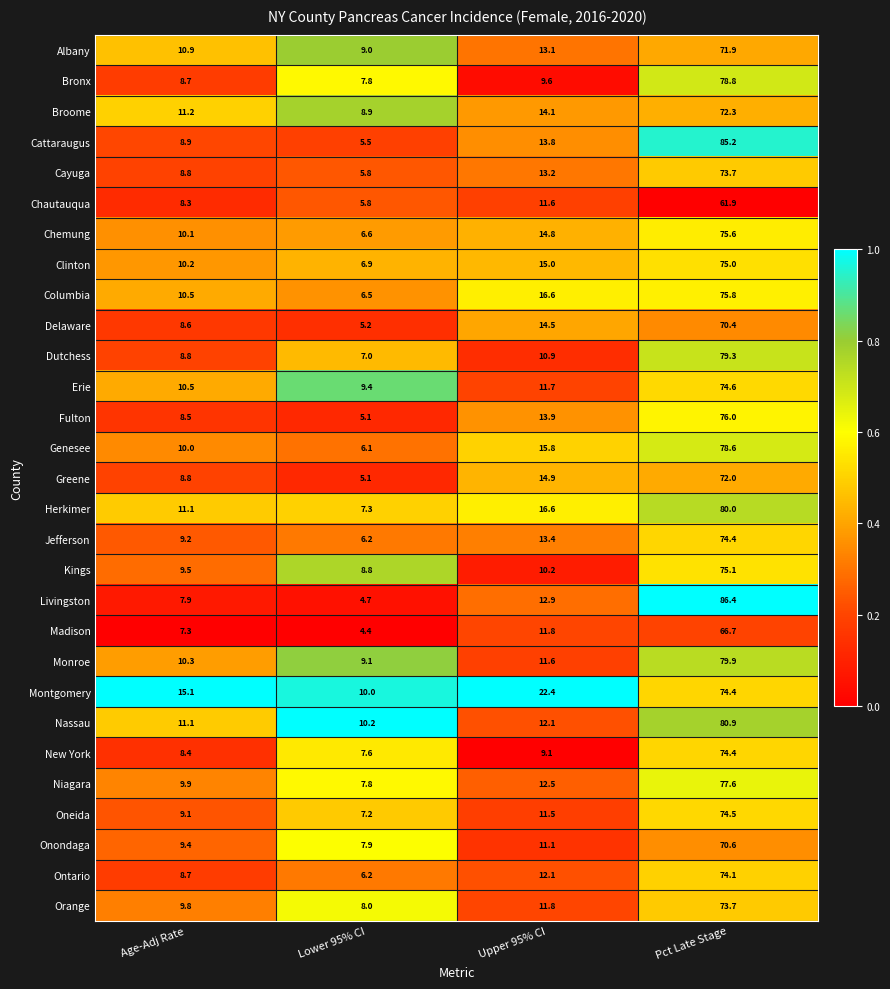

Is the value of Bronx at Age-Adj Rate greater than the value of Onondaga at Upper 95% CI?

No